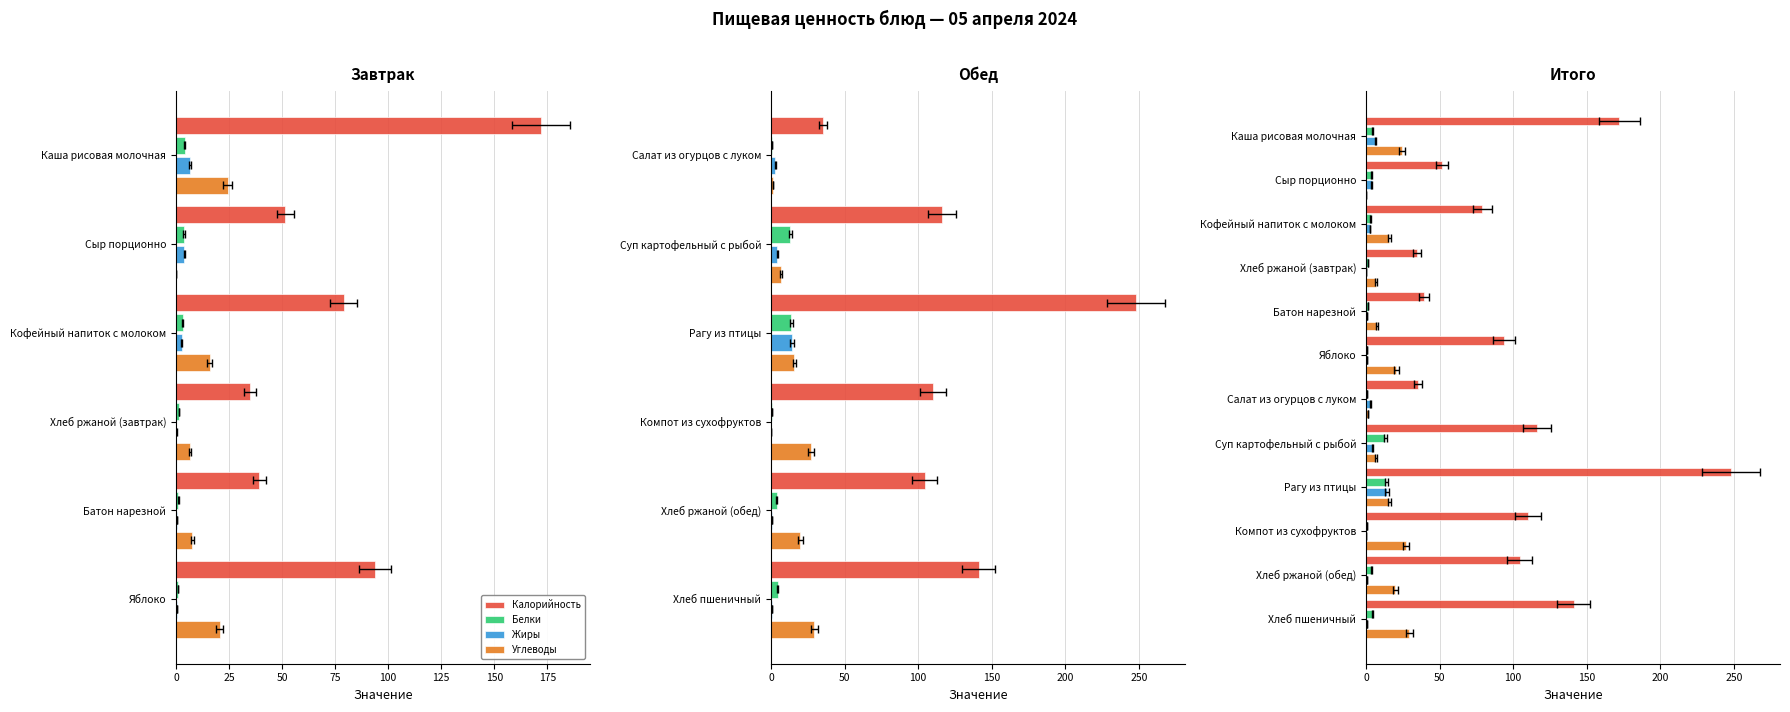

Does the chart contain any negative values?

No